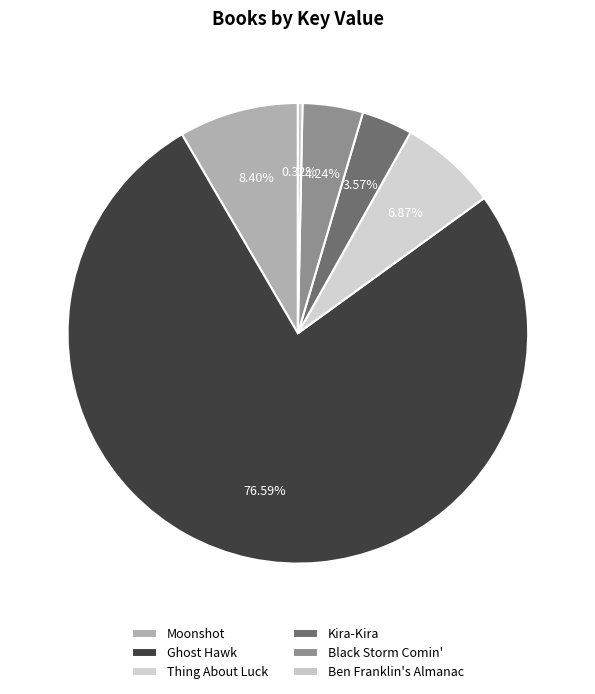

What is the smallest slice in the pie chart?

Ben Franklin's Almanac